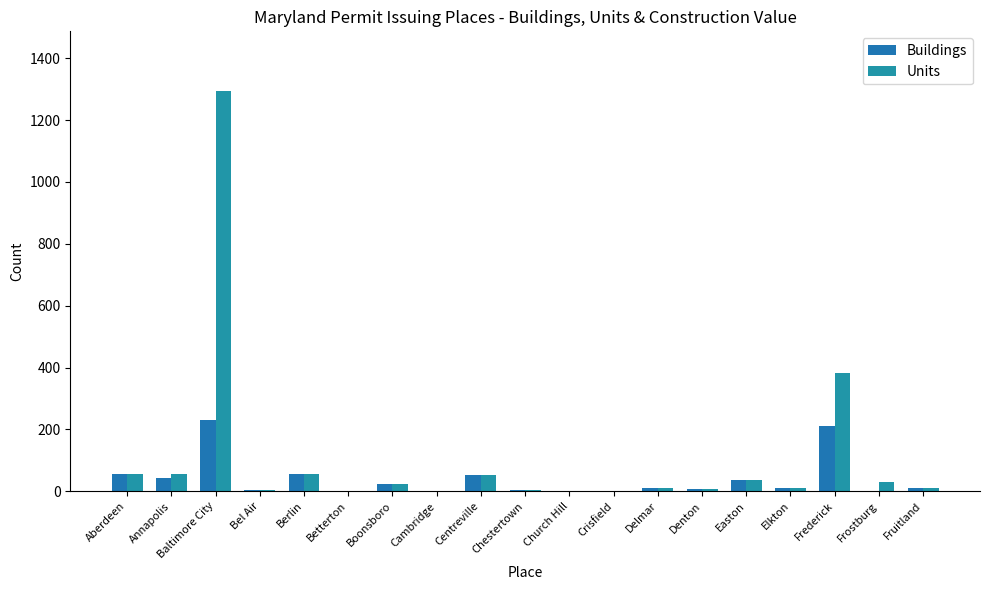

True or false: Units has a value of 2 at Cambridge.

True